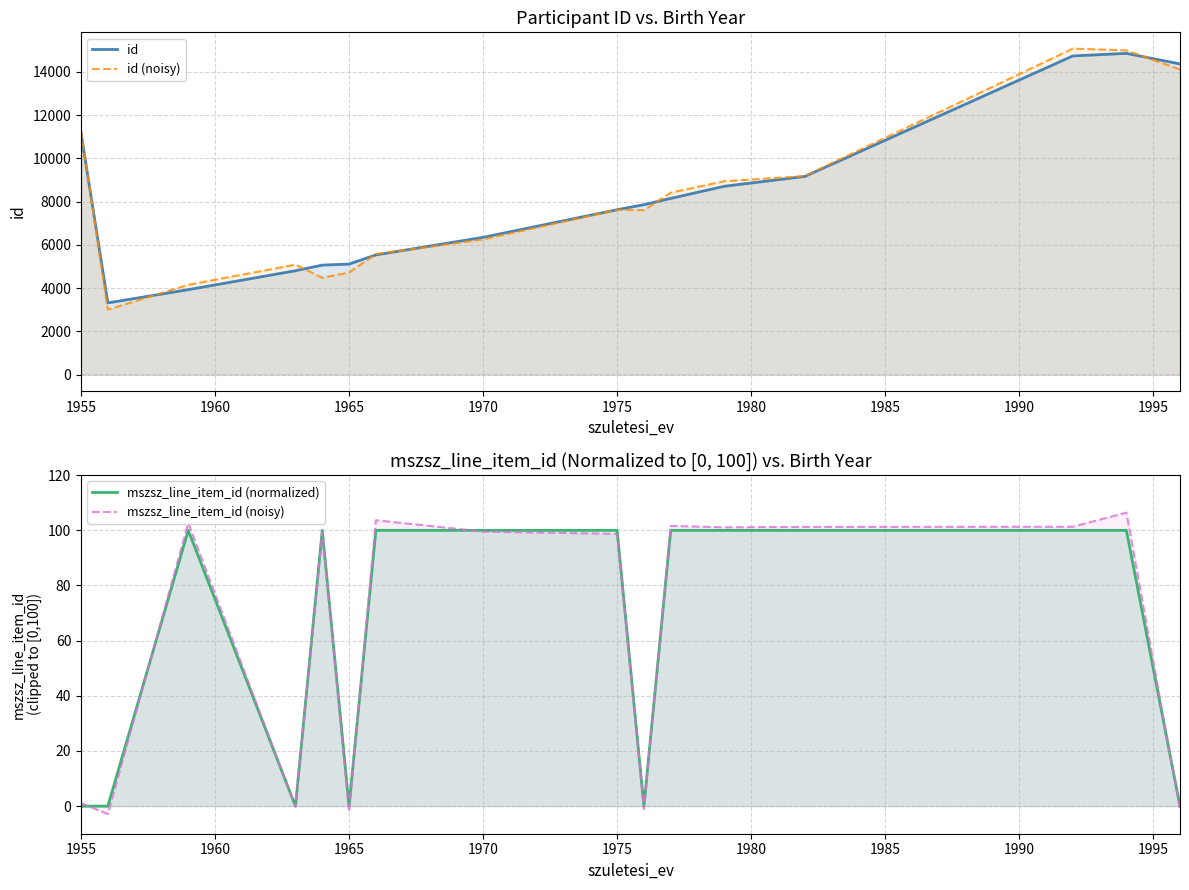

What is the average value of the mszsz_line_item_id (normalized) series?

62.5